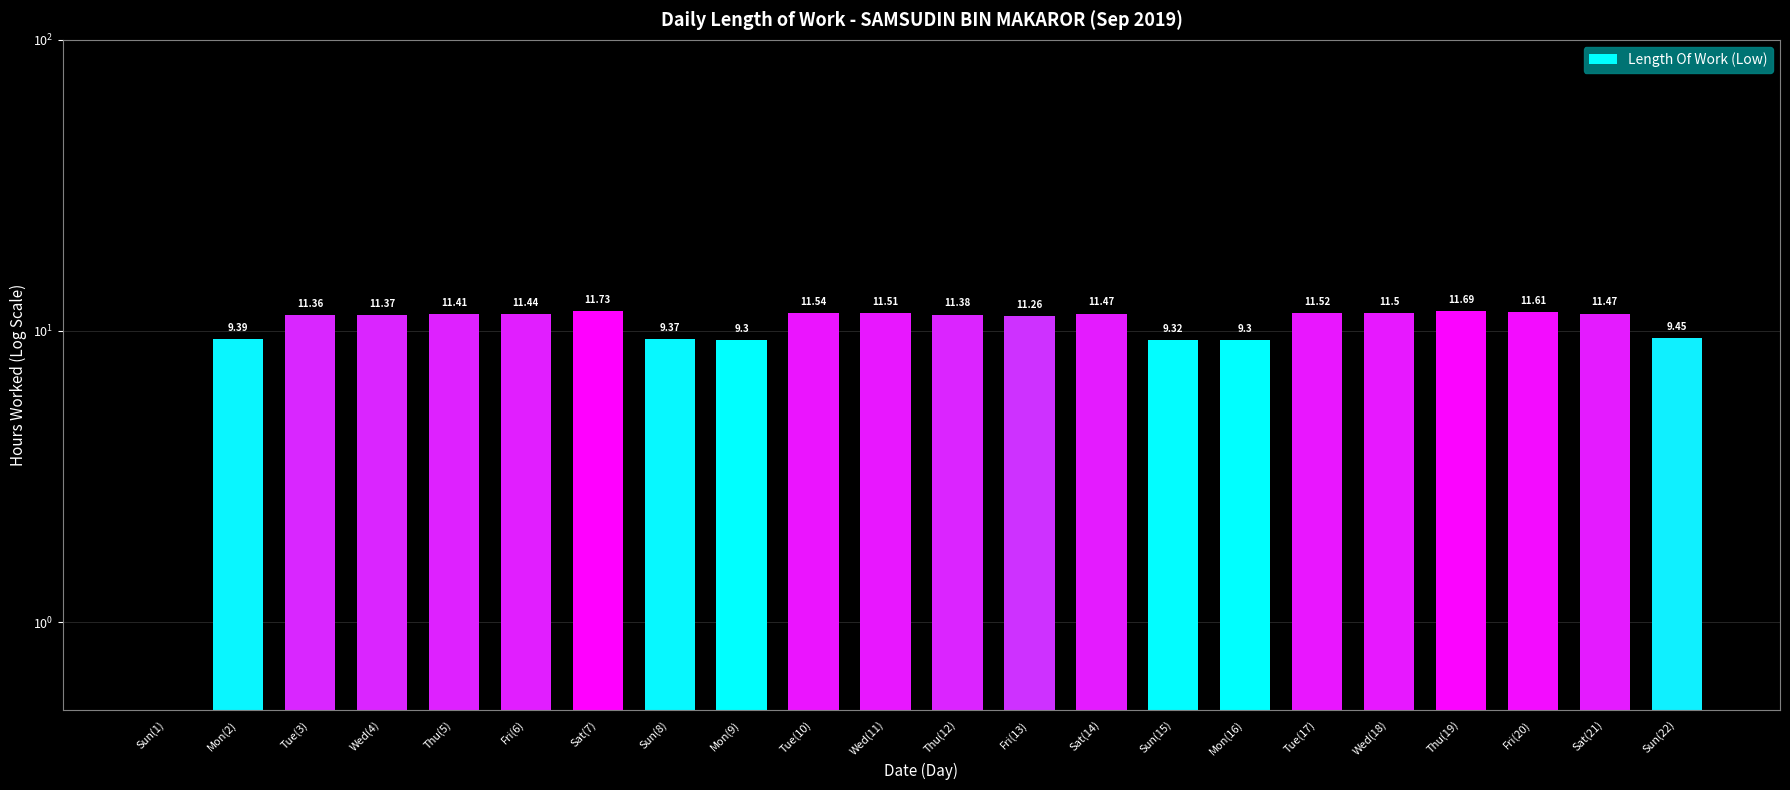

What is the change in value from Sat(7) to Sun(15)?

-2.4